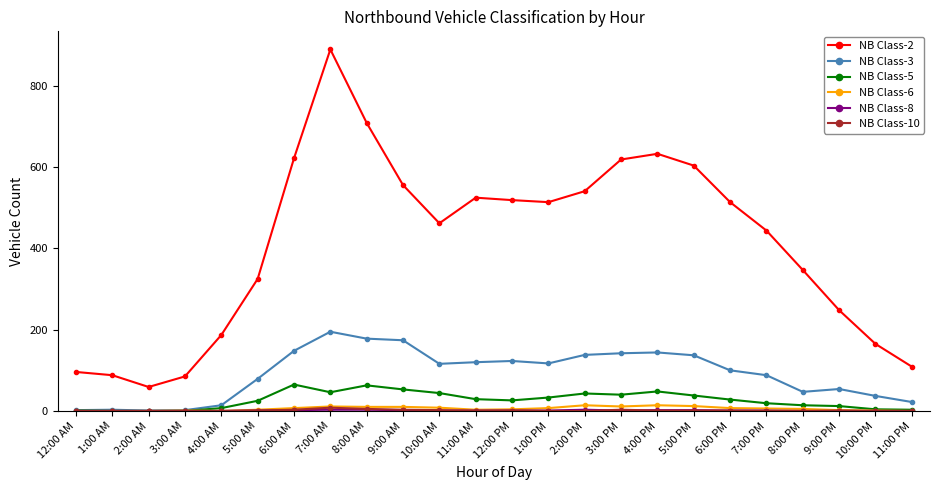

Where is the first local maximum for NB Class-2?

7:00 AM